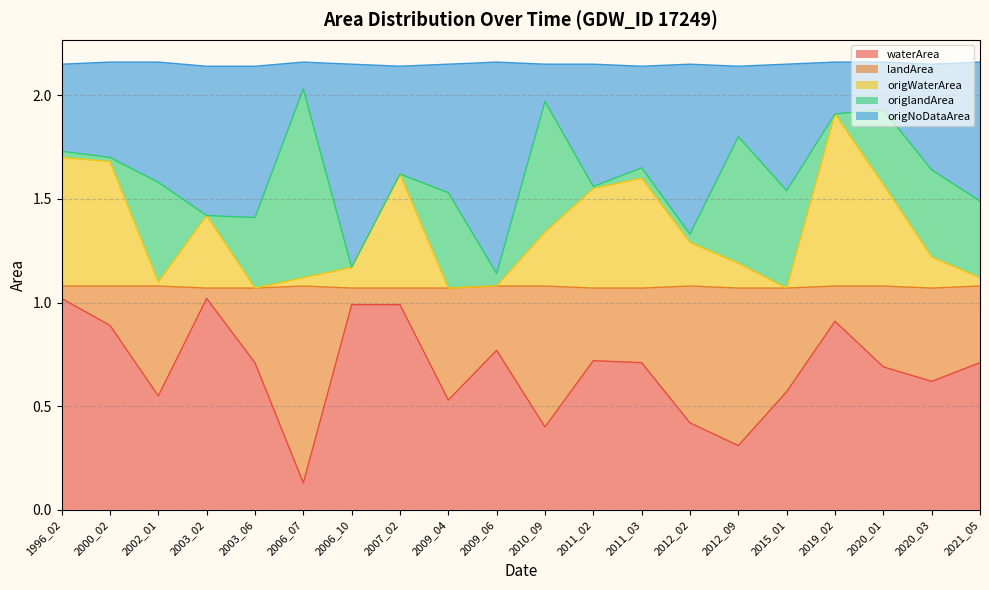

What is the average value of the waterArea series?

0.7